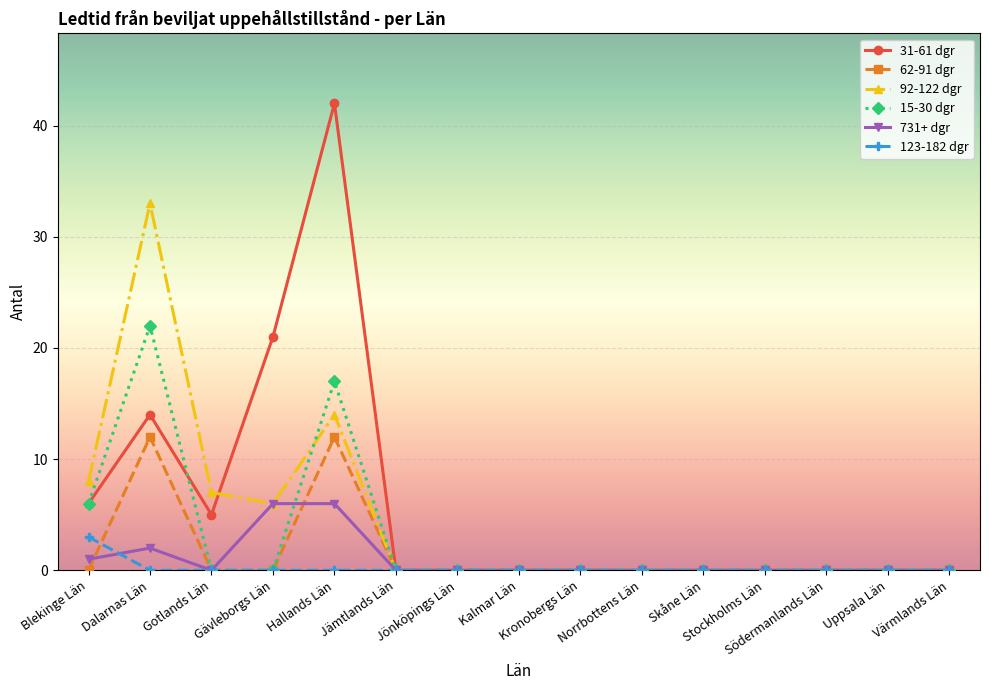

Rank the series by their maximum value, from highest to lowest.

31-61 dgr, 92-122 dgr, 15-30 dgr, 62-91 dgr, 731+ dgr, 123-182 dgr